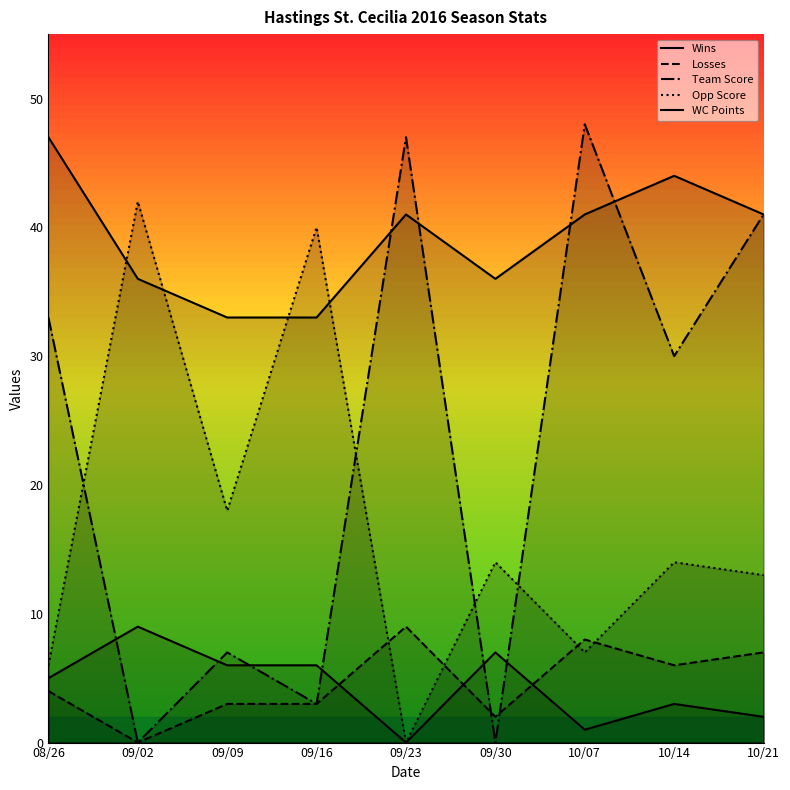

What is the spread (max minus min) of values at 09/16?

37